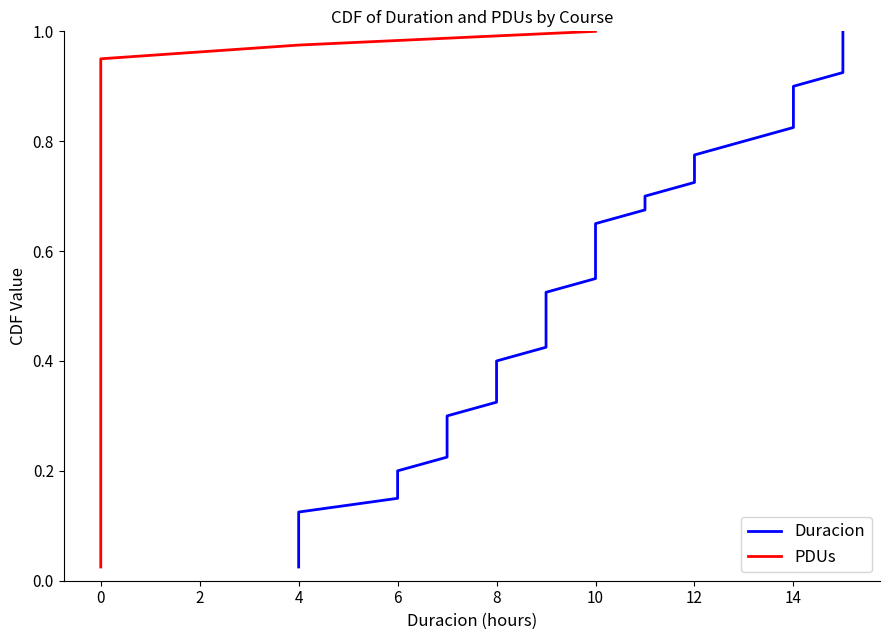

Is this an area chart (filled region under the line)?

No